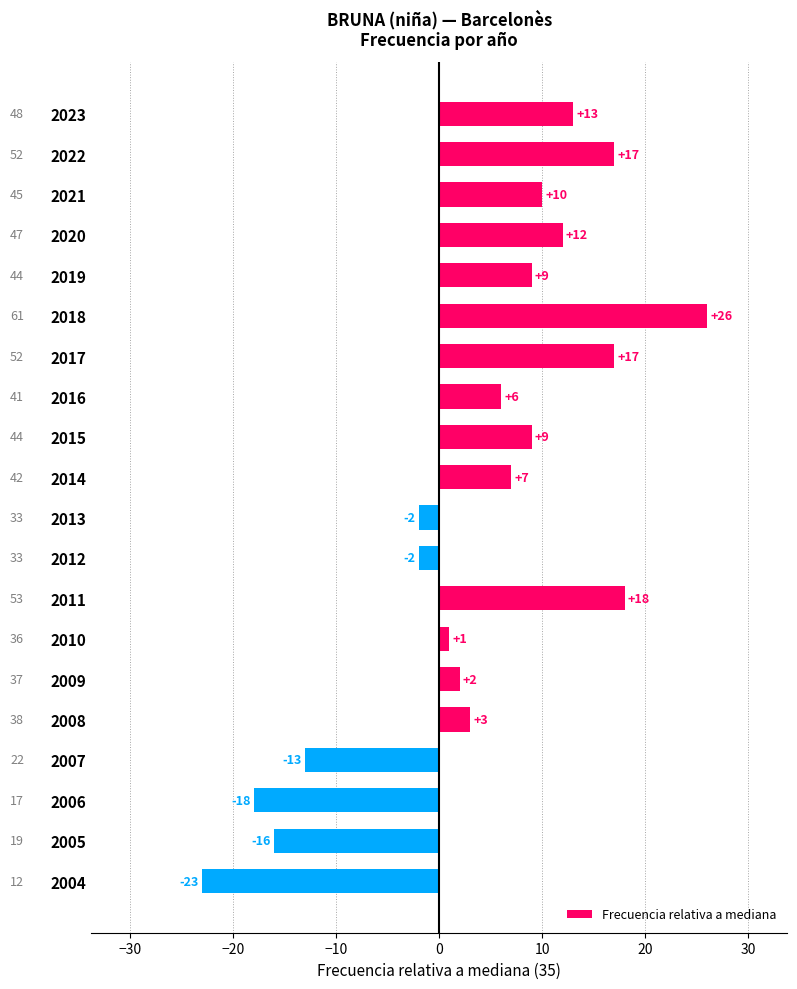

What is the ratio of the value at 2017 to the value at 2020?

1.4